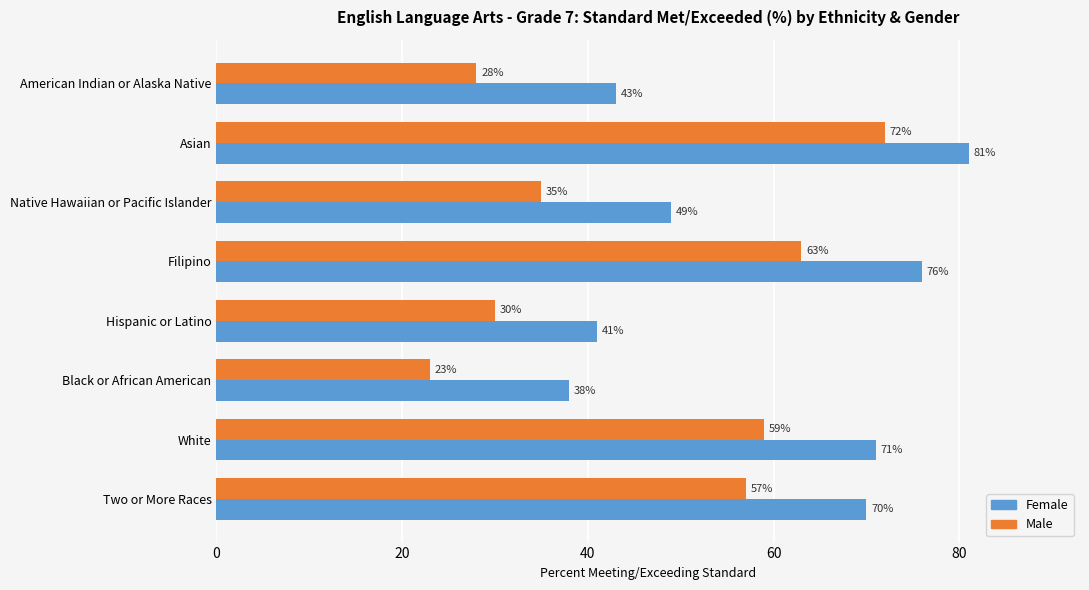

Which label corresponds to the largest value in the chart?

Asian